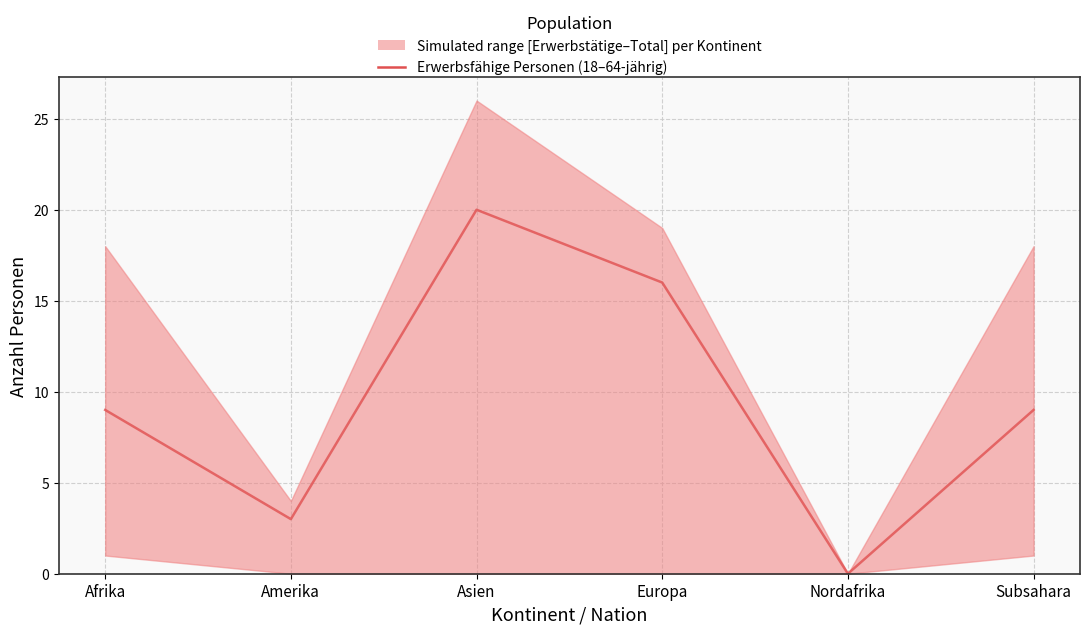

What position from the right is Europa?

3